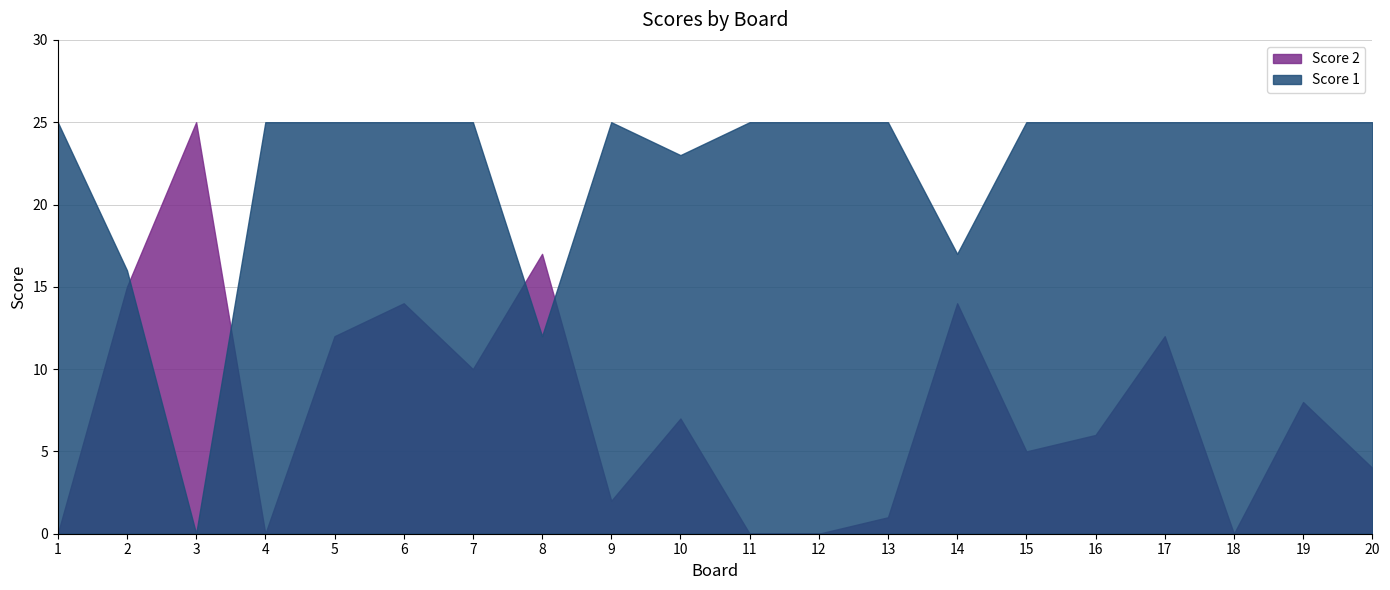

In Score 1, how many points are higher than both neighbors (excluding endpoints)?

1